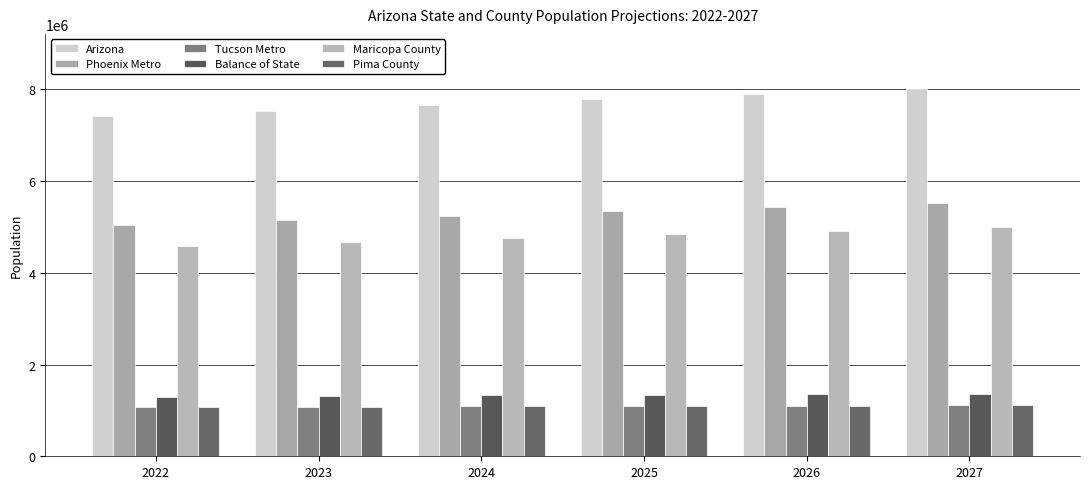

At which label is Maricopa County closest to 4791050?

2024